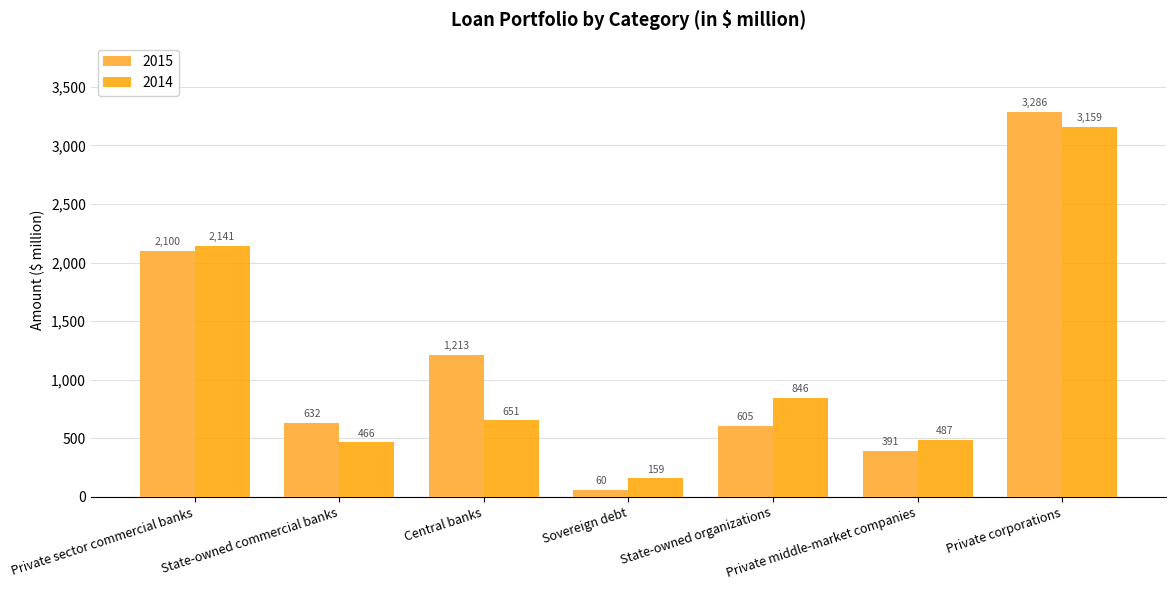

Reading left to right, transcribe all the data shown in this chart.

2015: Private sector commercial banks=2100	State-owned commercial banks=632	Central banks=1213	Sovereign debt=60	State-owned organizations=605	Private middle-market companies=391	Private corporations=3286
2014: Private sector commercial banks=2141	State-owned commercial banks=466	Central banks=651	Sovereign debt=159	State-owned organizations=846	Private middle-market companies=487	Private corporations=3159